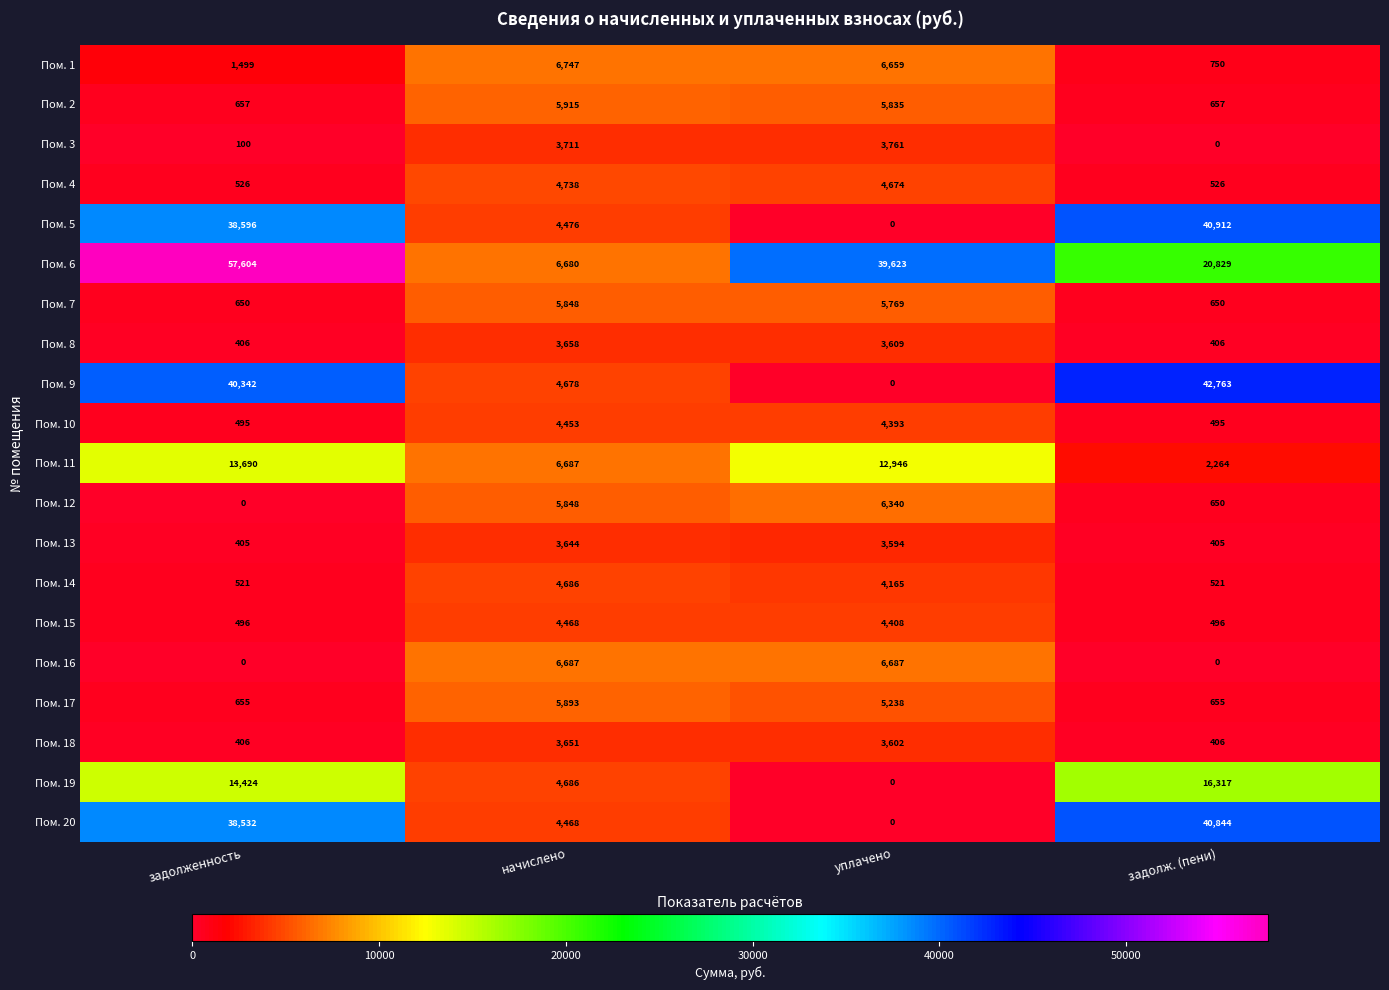

Count the number of categories in the chart.

4